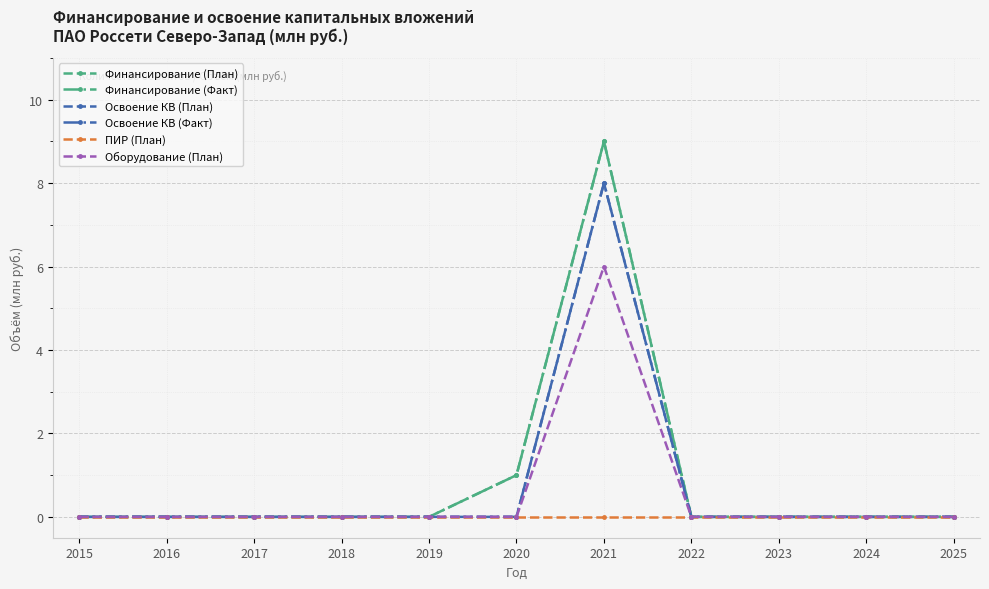

At which label is ПИР (План) closest to 0?

2015